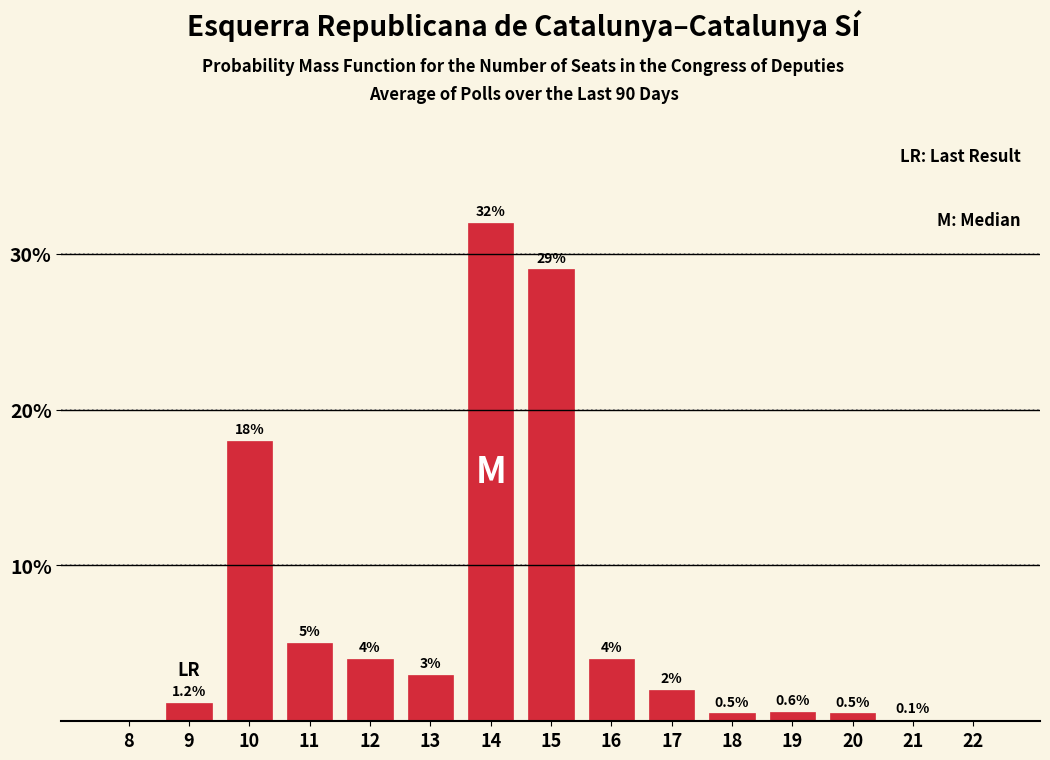

Reading left to right, list all the values displayed in this chart.

8=0.0	9=1.2	10=18.0	11=5.0	12=4.0	13=3.0	14=32.0	15=29.0	16=4.0	17=2.0	18=0.5	19=0.6	20=0.5	21=0.1	22=0.0